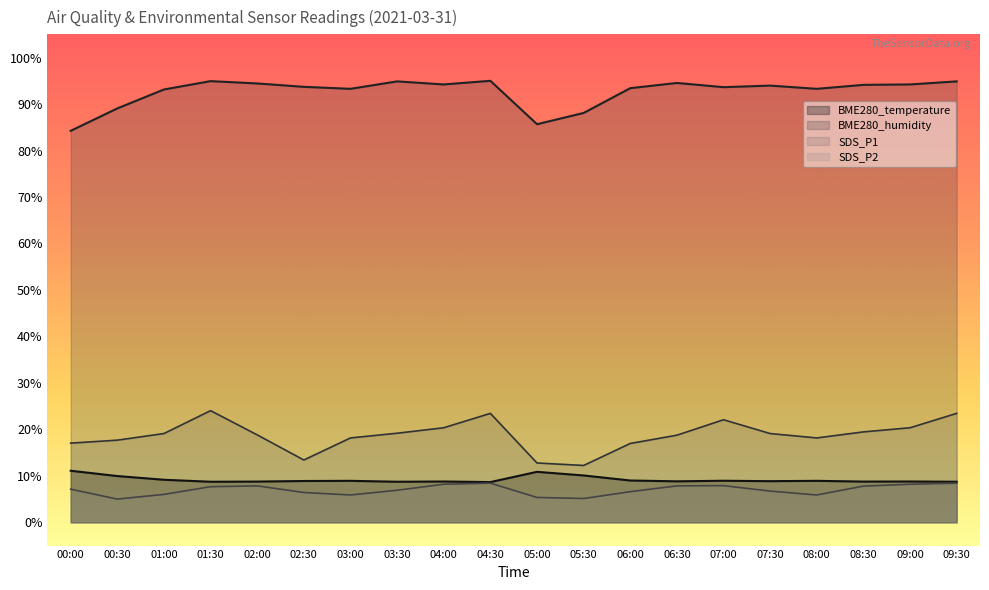

The SDS_P2 series shows 14.5 at 09:00. True or false?

False